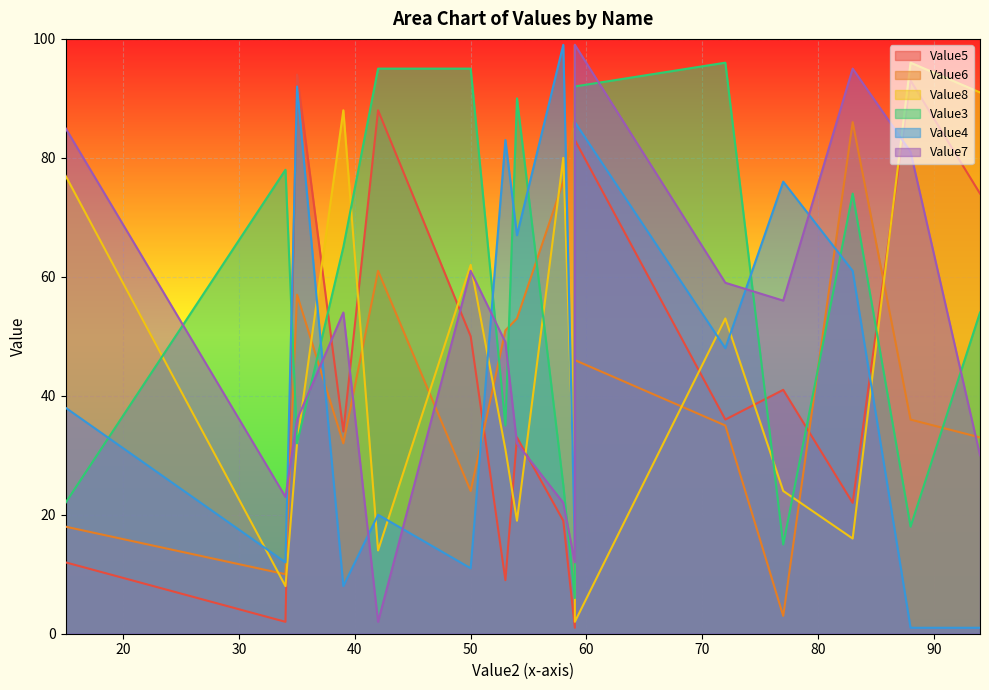

True or false: Value3 and Value5 intersect in this chart.

True